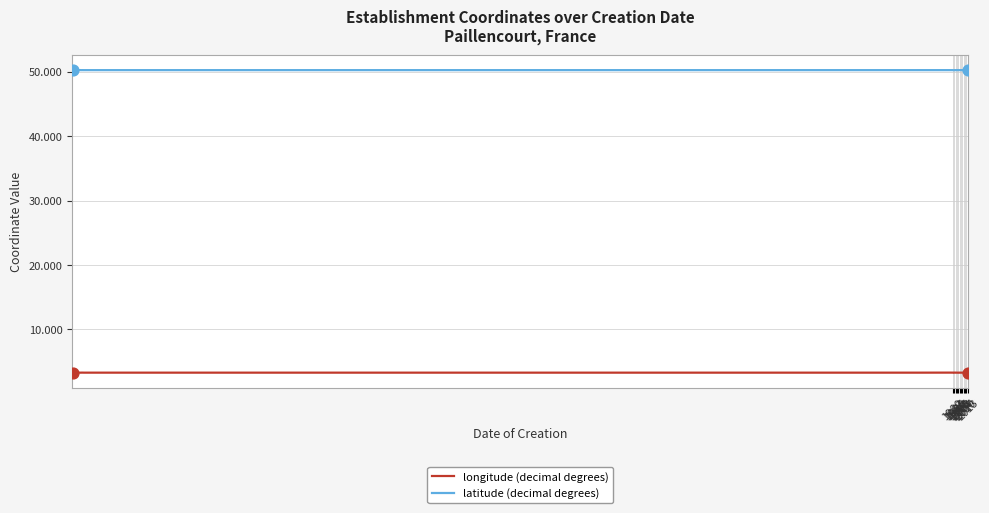

What is the total value across all series at 2001?

53.5